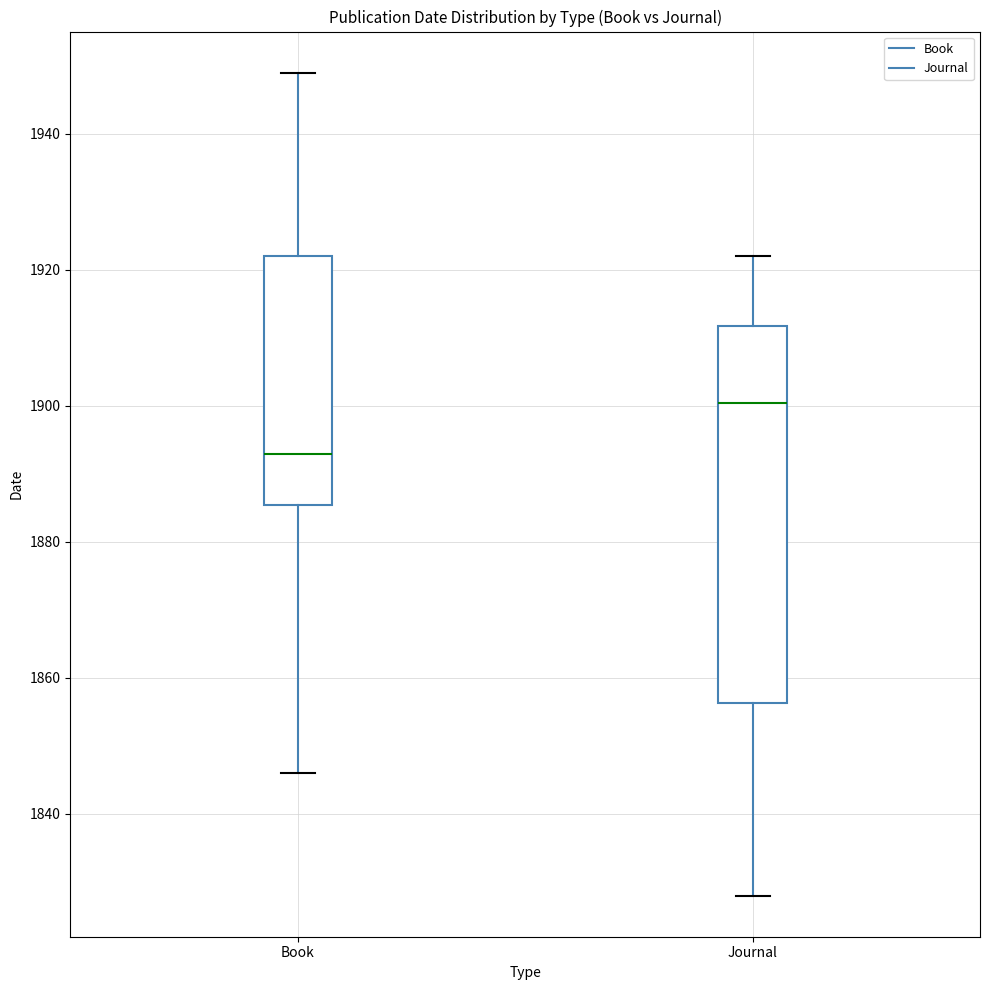

Which box is the tallest, from its lower edge to its upper edge?

Journal